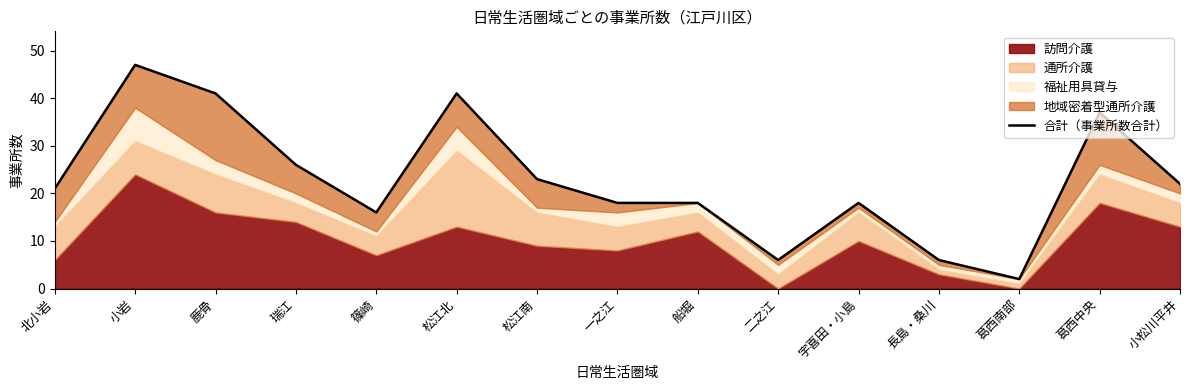

List the labels in order of value, largest first.

小岩, 鹿骨, 松江北, 葛西中央, 瑞江, 松江南, 小松川平井, 北小岩, 一之江, 船堀, 宇喜田・小島, 篠崎, 二之江, 長島・桑川, 葛西南部